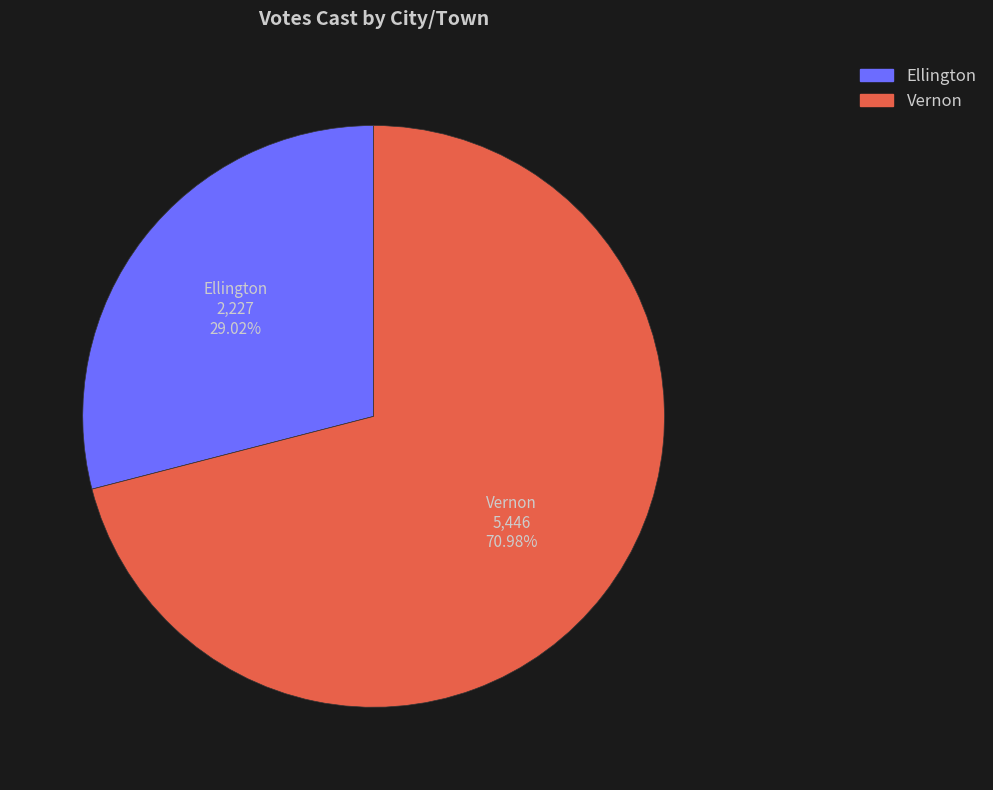

Approximately how many times larger is the value at Ellington compared to Vernon?

0.4